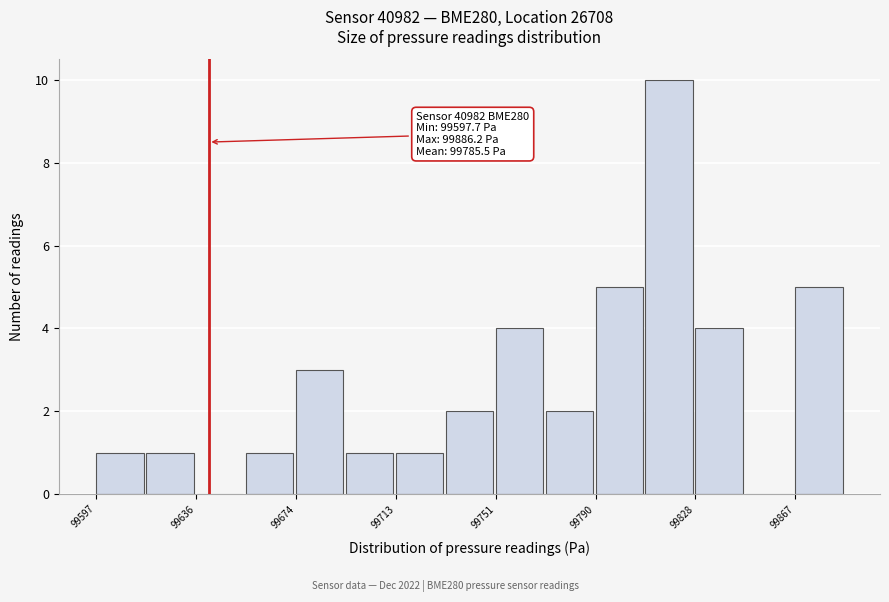

Read against the x-axis, roughly where is the centre of the tallest bar?

99820